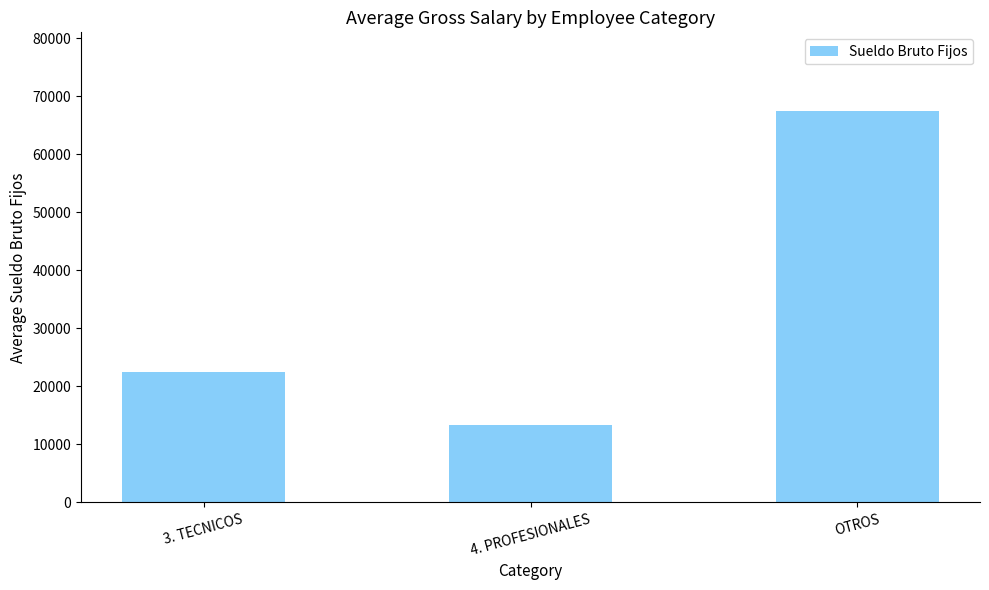

Which label corresponds to the smallest value in the chart?

4. PROFESIONALES